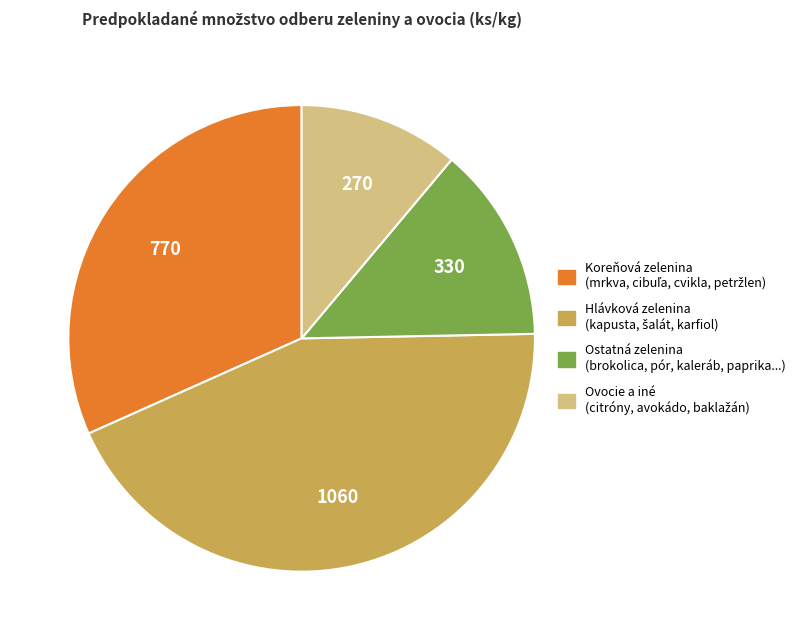

Is there a majority slice in this chart?

No